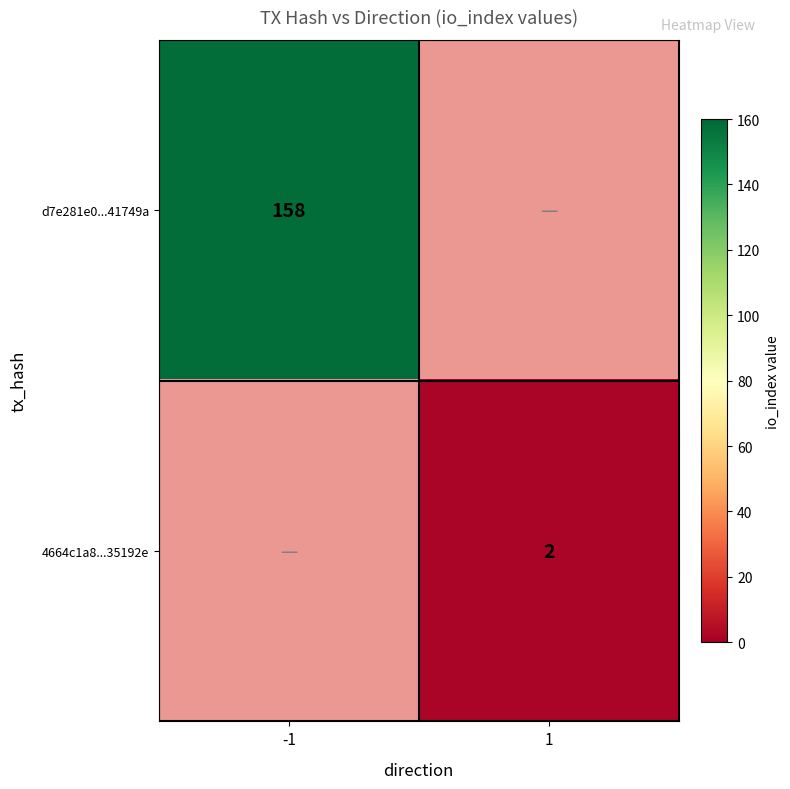

True or false: 4664c1a8...35192e has a value of 2 at 1.

True